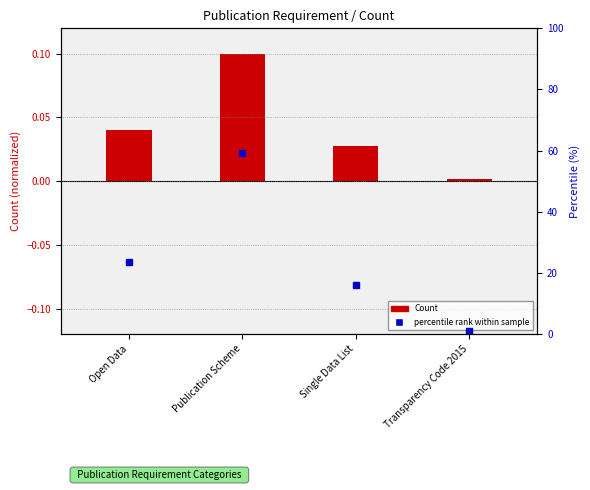

What is the change in value from Open Data to Publication Scheme?

+0.1